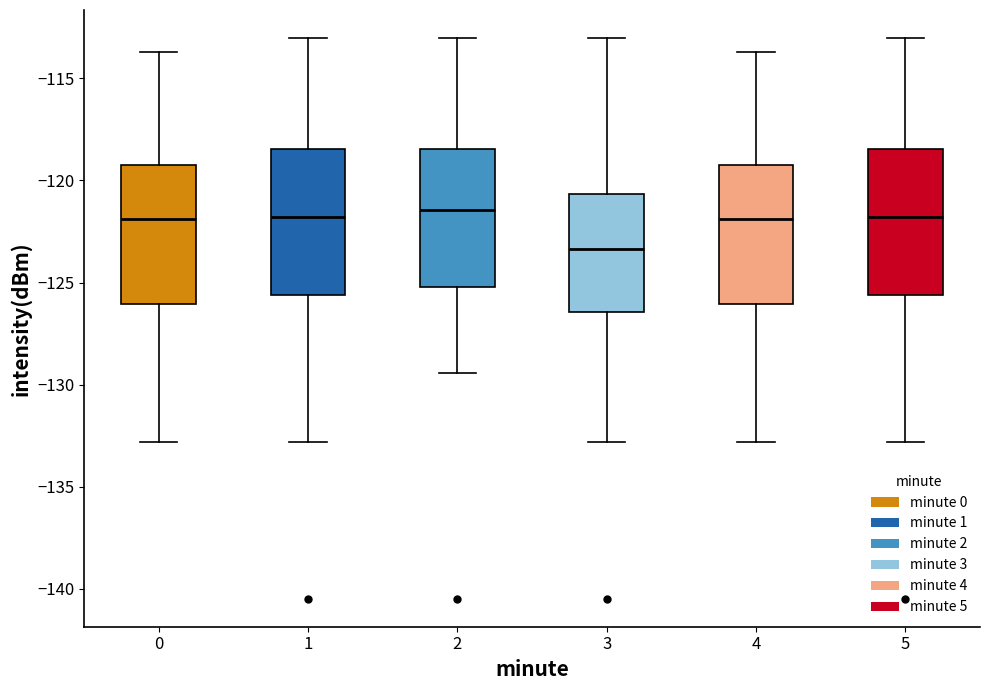

Reading left to right, transcribe this box plot: for each box, give where its median line is, the range the box spans, and where its two whiskers end, as read against the y-axis. The values are not printed on the chart, so give them approximately, as read against the axis.

0: median -122.0, box -126.0 to -119.0, whiskers -133.0 to -113.5
1: median -122.0, box -125.5 to -118.5, whiskers -133.0 to -113.0
2: median -121.5, box -125.0 to -118.5, whiskers -129.5 to -113.0
3: median -123.5, box -126.5 to -120.5, whiskers -133.0 to -113.0
4: median -122.0, box -126.0 to -119.0, whiskers -133.0 to -113.5
5: median -122.0, box -125.5 to -118.5, whiskers -133.0 to -113.0